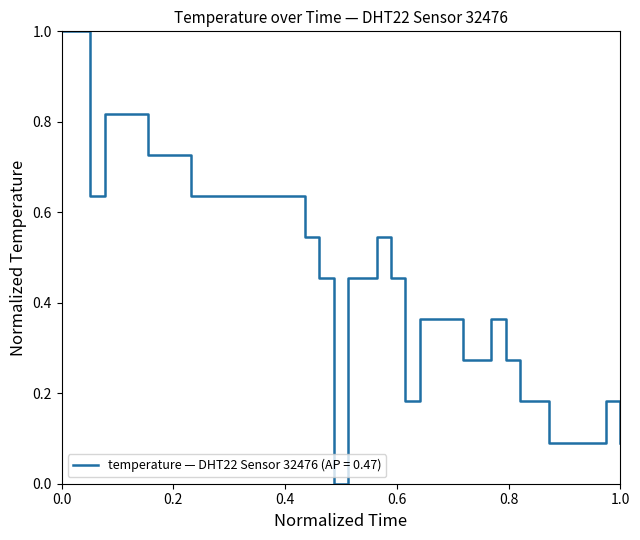

Count the number of data series in this chart.

1